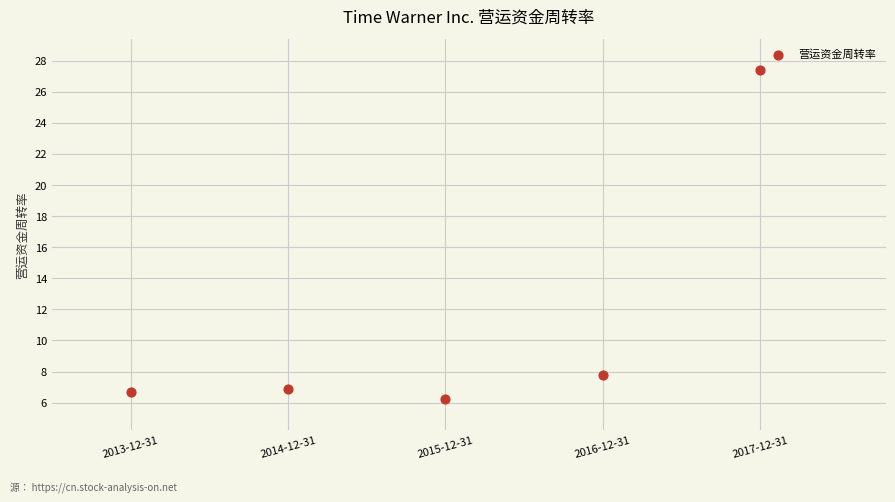

What Y value in the scatter plot is closest to 16?

7.8